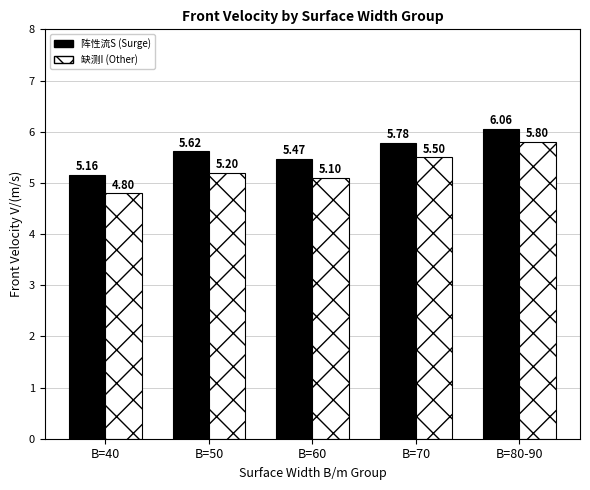

At which category is the sum across all series the highest?

B=80-90